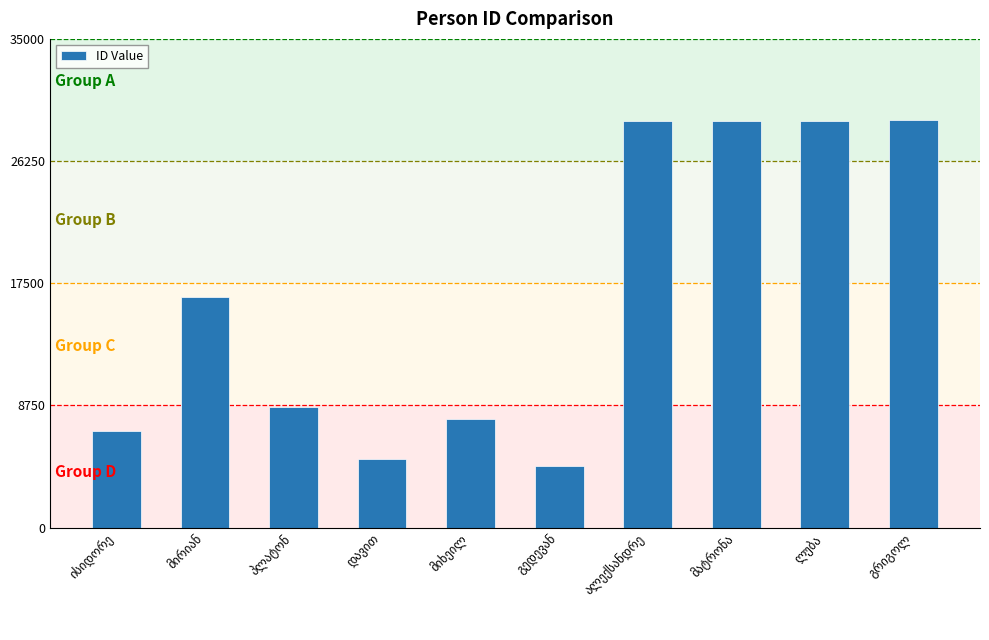

What is the value of the 10th bar from the left?

29159